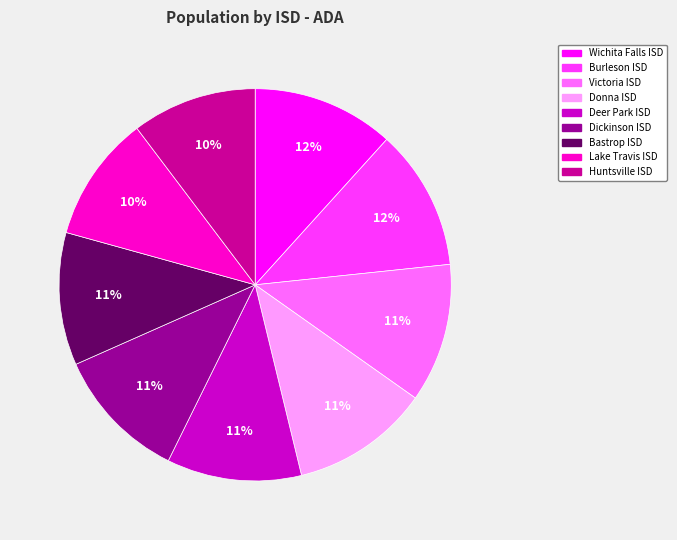

Count the number of slices in the pie.

9